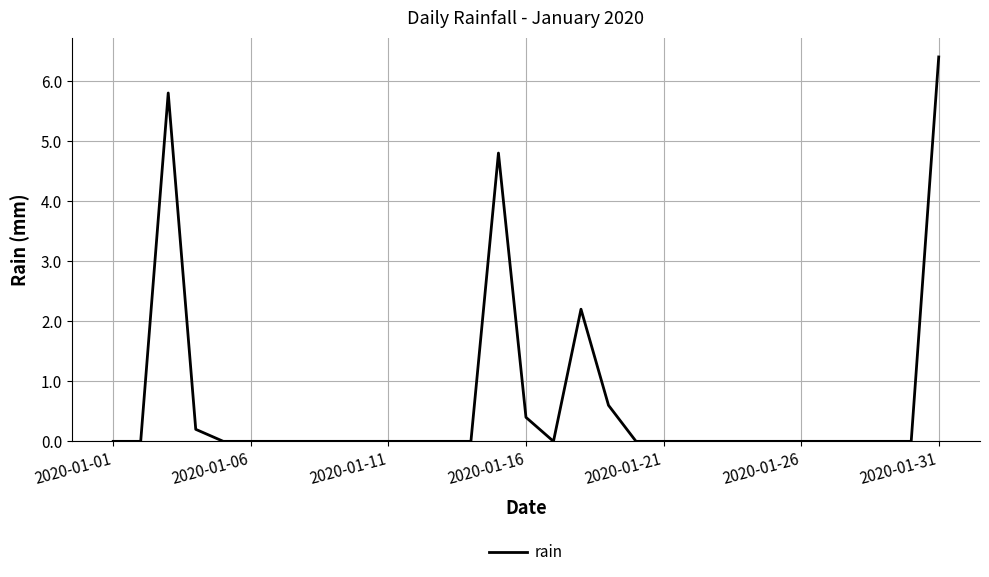

True or false: the data has more than 2 interior local peaks.

True